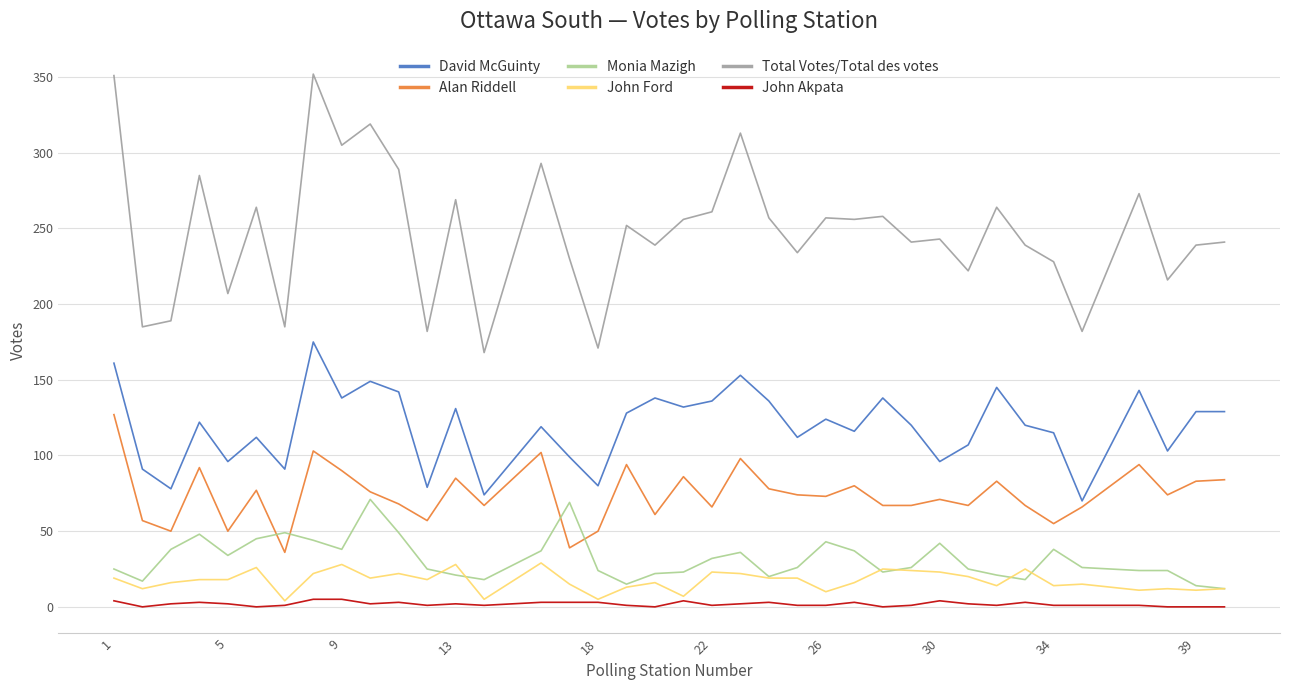

Which series has the widest spread of values?

Total Votes/Total des votes